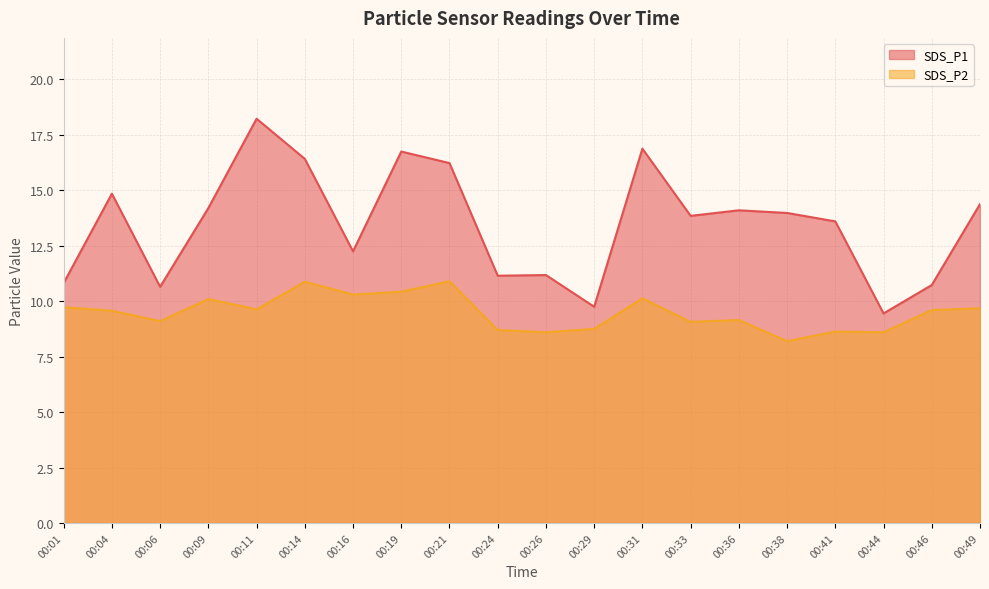

Rank the series by their average value, from highest to lowest.

SDS_P1, SDS_P2